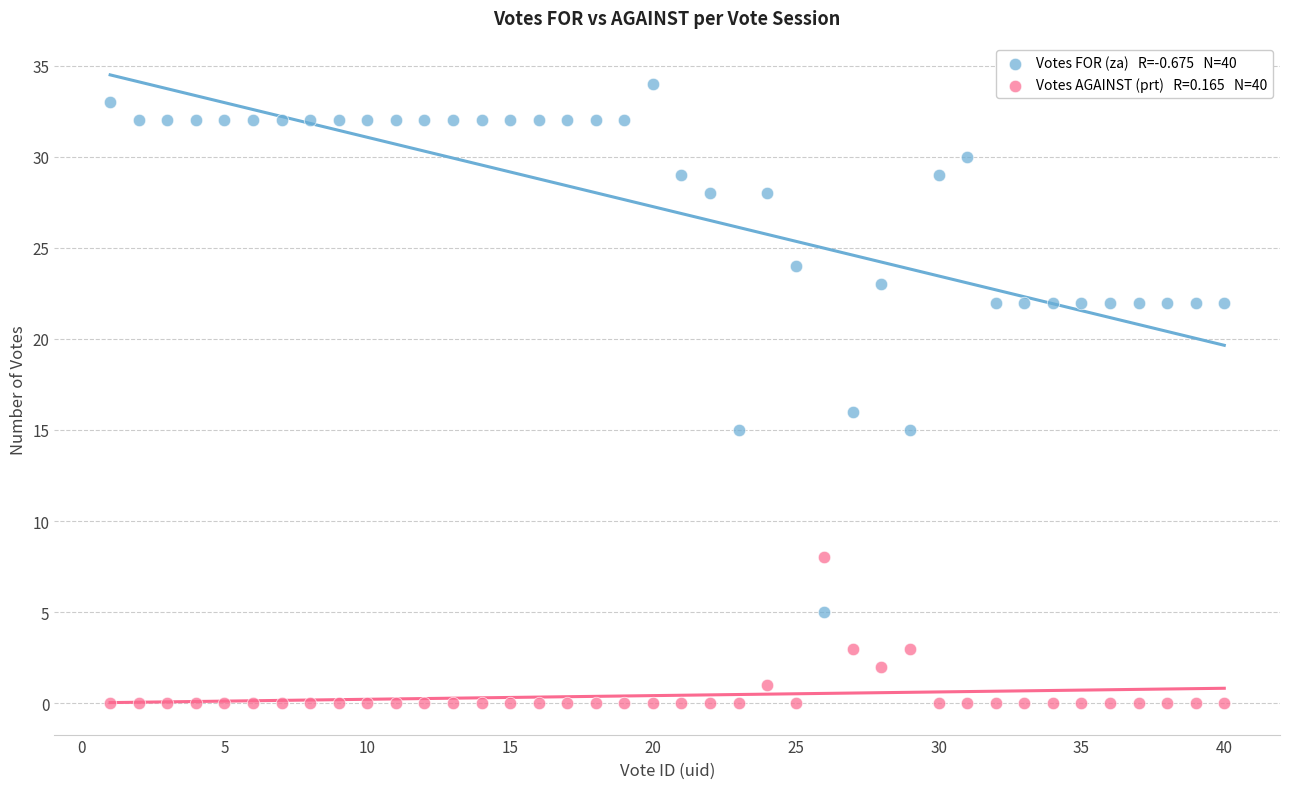

Across all data points, what is the range of X values (max minus min)?

39